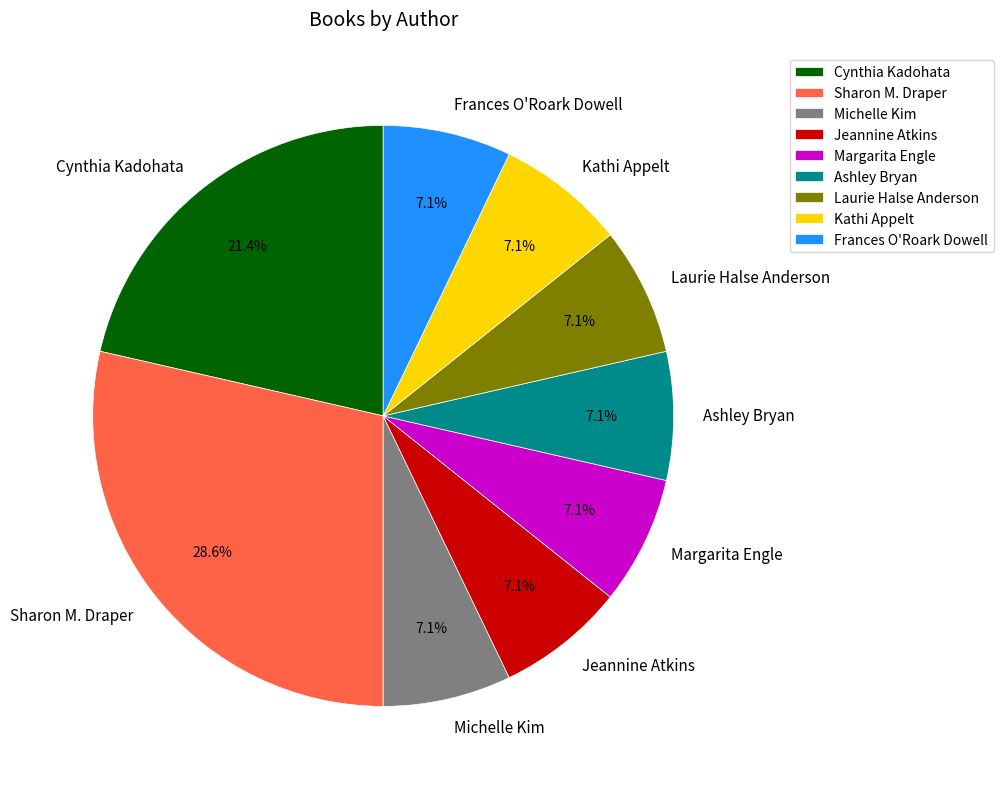

Which category has the biggest portion of the pie?

Sharon M. Draper